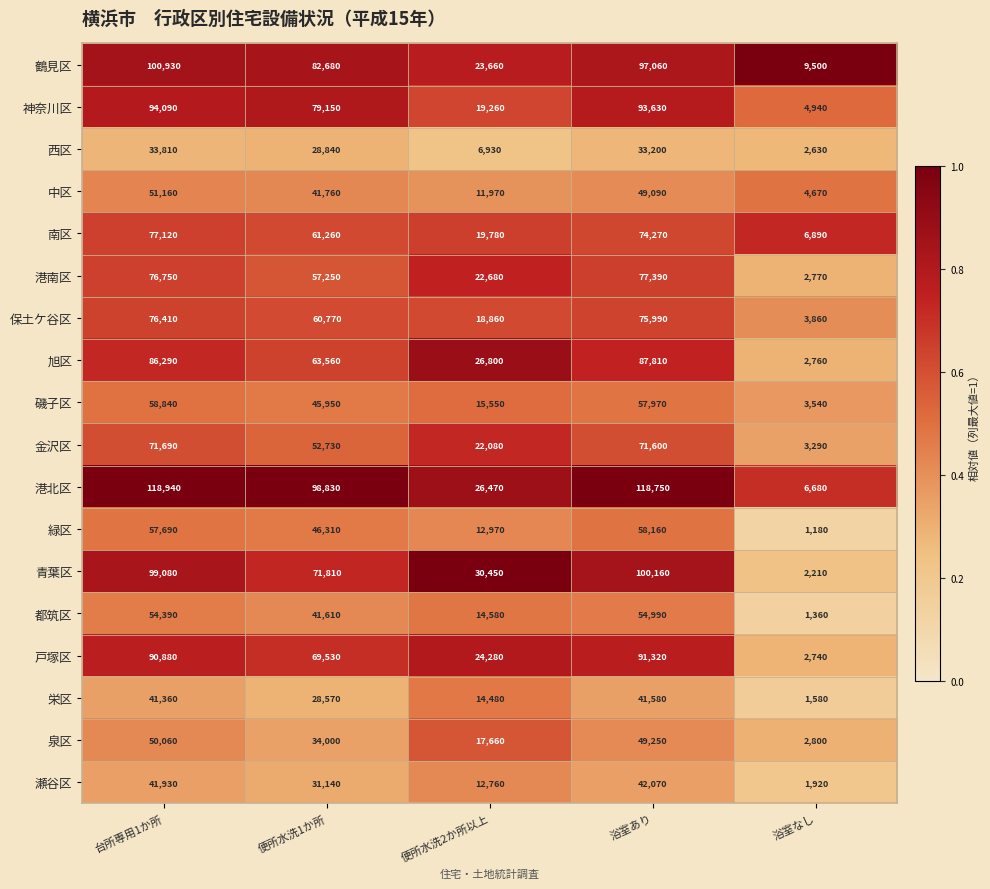

At which category is the sum across all series the highest?

台所専用1か所